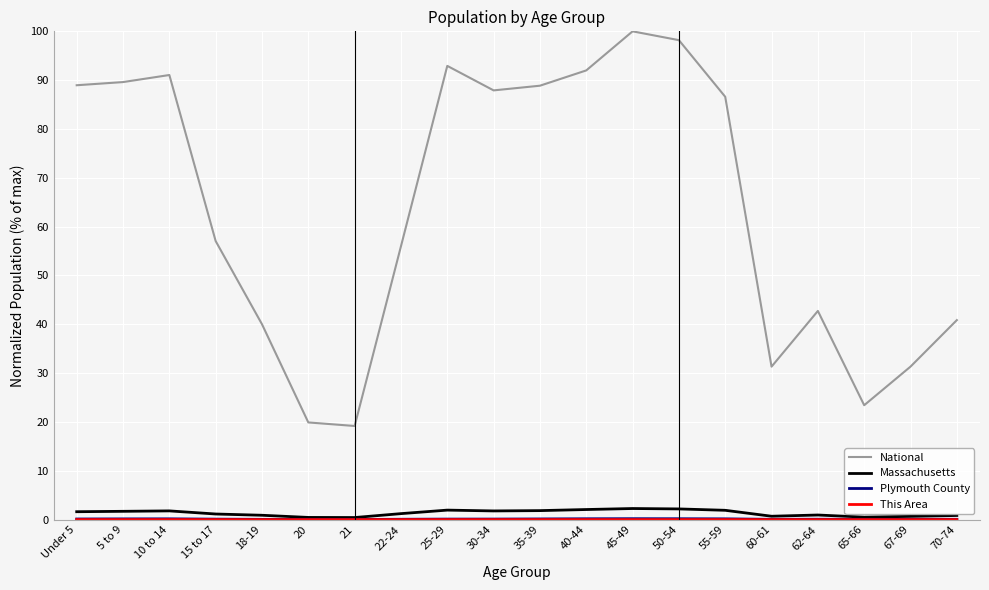

What is the greatest value displayed?

100.0